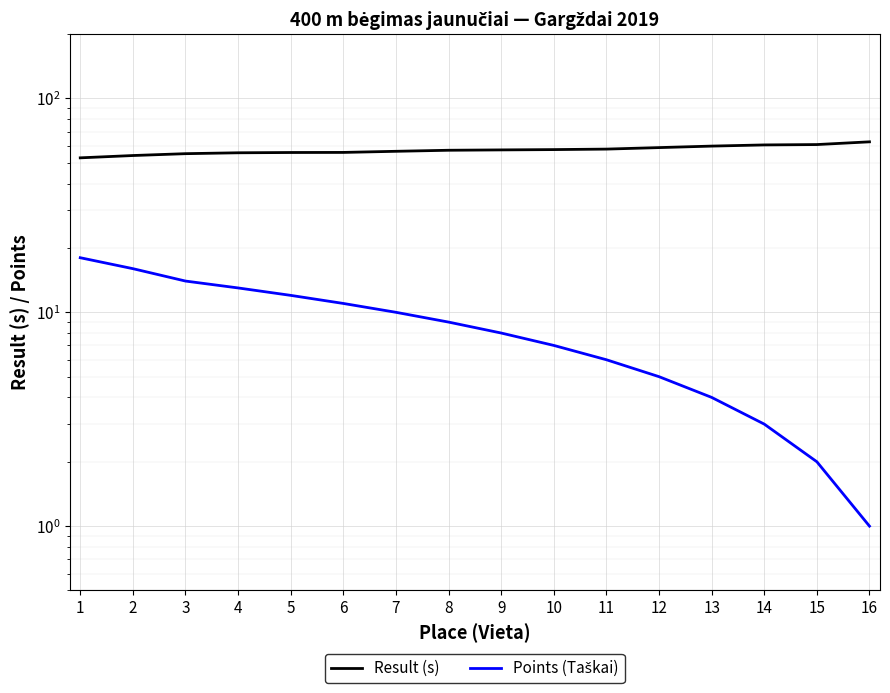

How many values in the Points (Taškai) series are below 9?

8